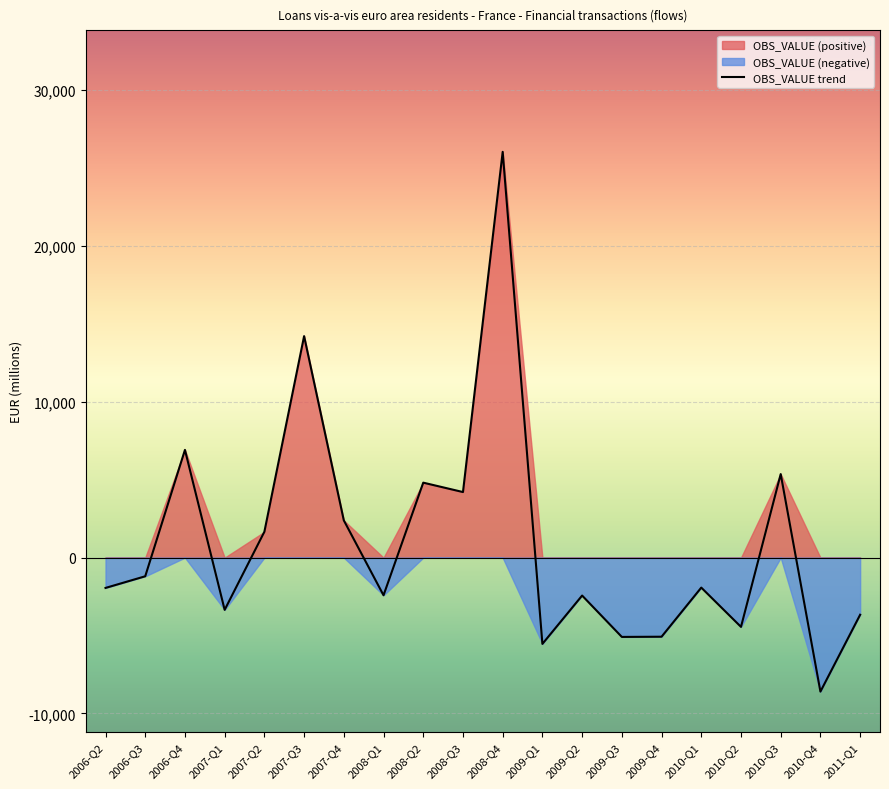

What position from the right is 2006-Q4?

18